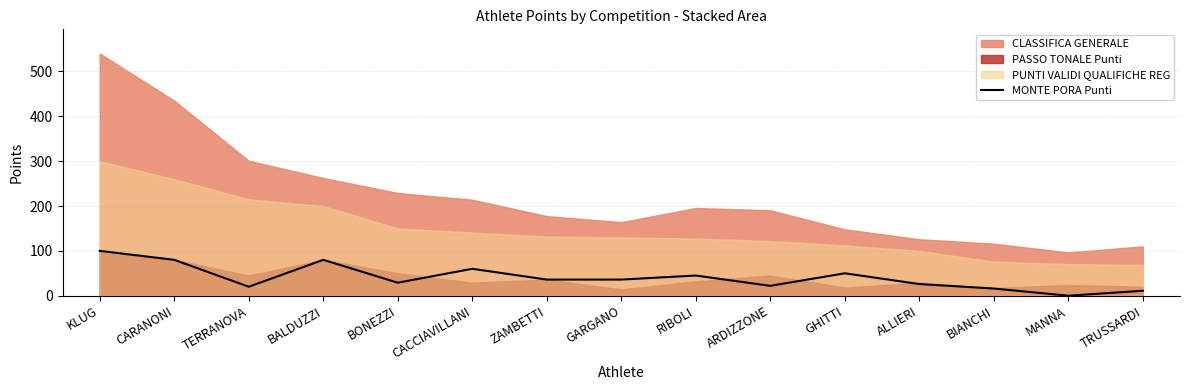

Which category has the highest value across all series?

KLUG